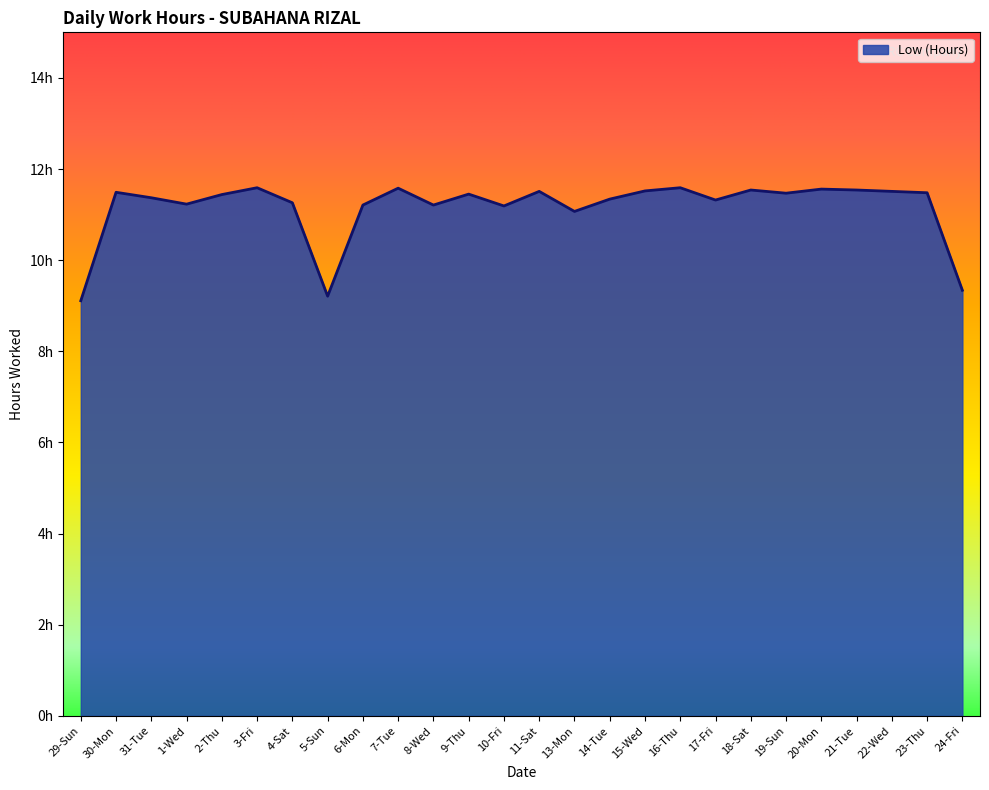

At which category does the chart reach its peak across all series?

3-Fri